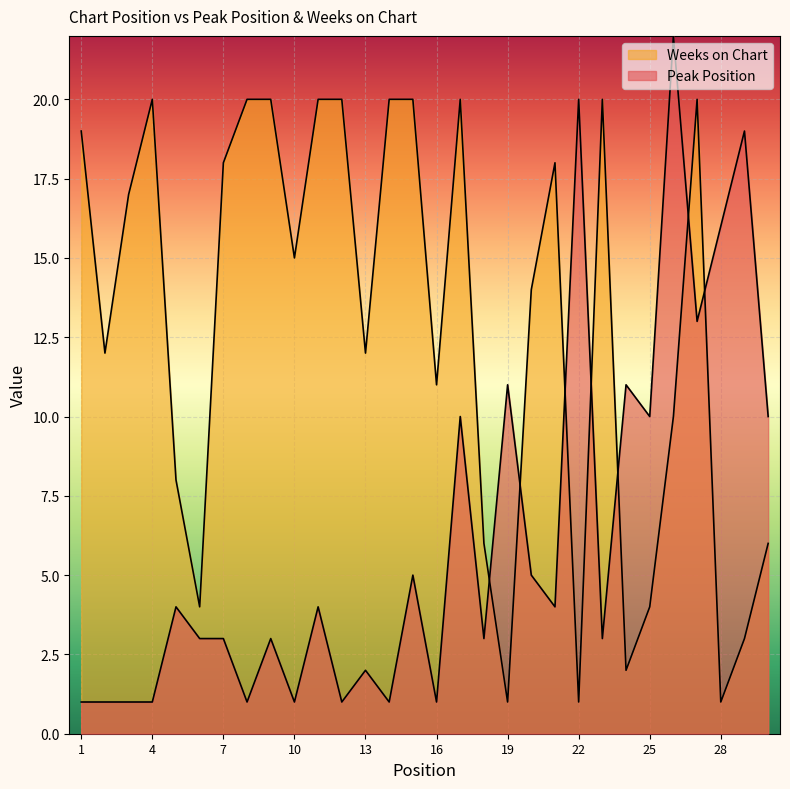

How many data points does each series have?

30